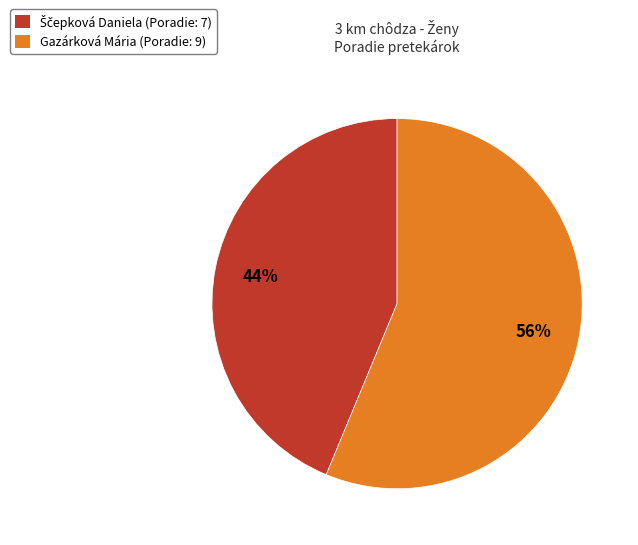

To the nearest percent, what is the average slice percentage?

50%